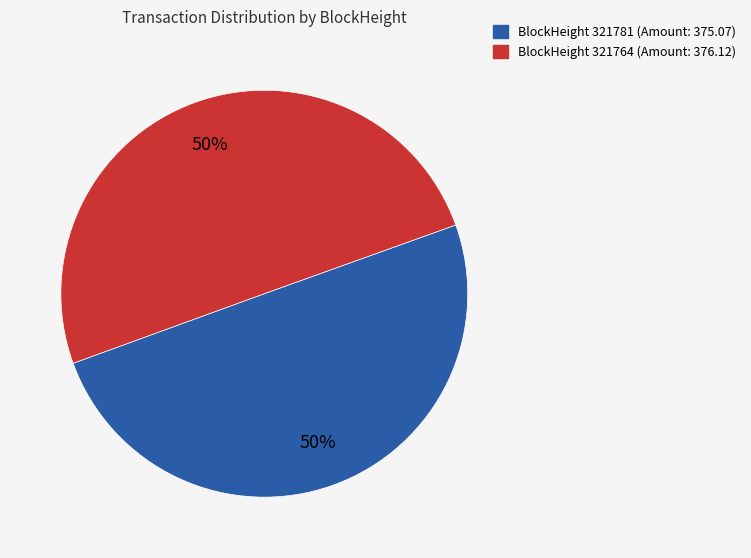

Count the number of slices in the pie.

2